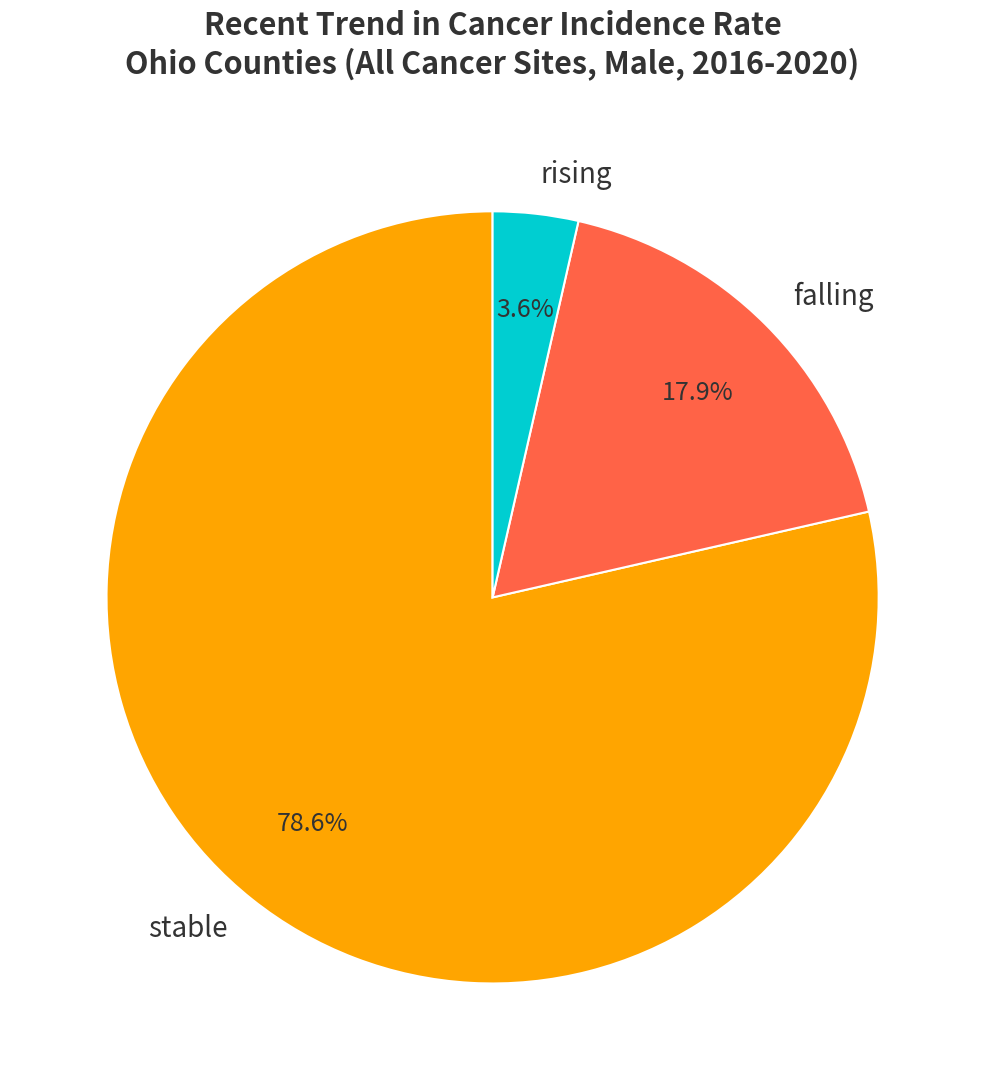

To the nearest percent, what percentage of the pie is falling?

18%